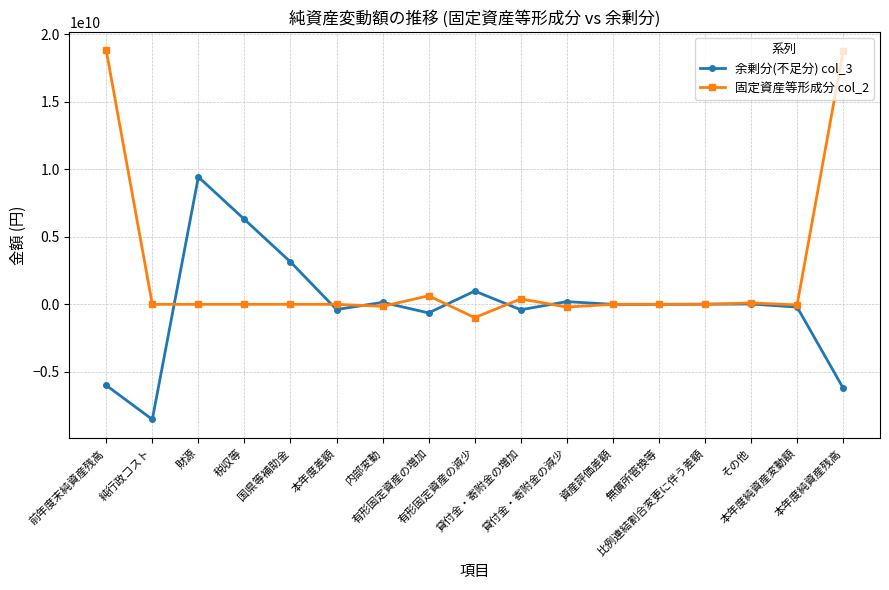

Between which two adjacent categories do 余剰分(不足分) col_3 and 固定資産等形成分 col_2 first intersect?

純行政コスト and 財源